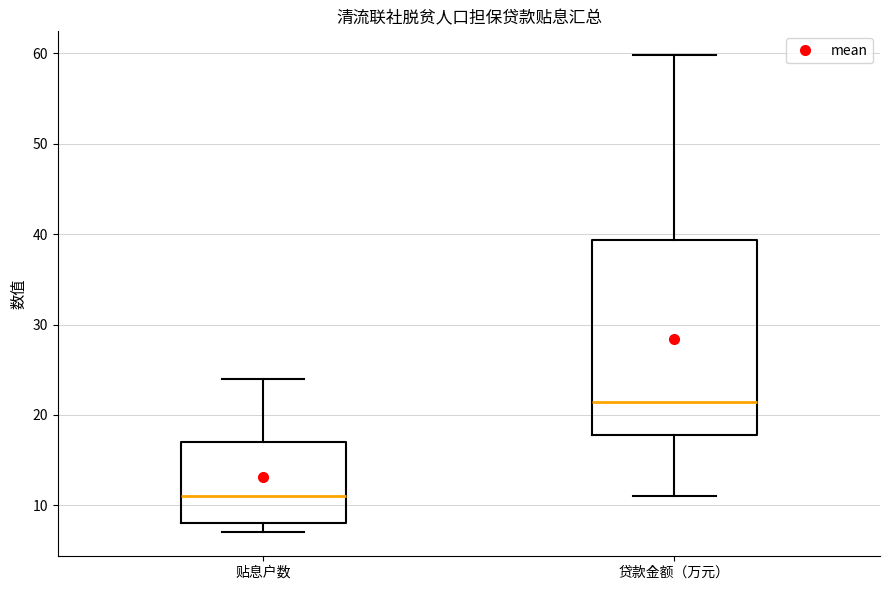

Comparing the boxes themselves (not the whiskers), which one is the tallest?

贷款金额（万元）